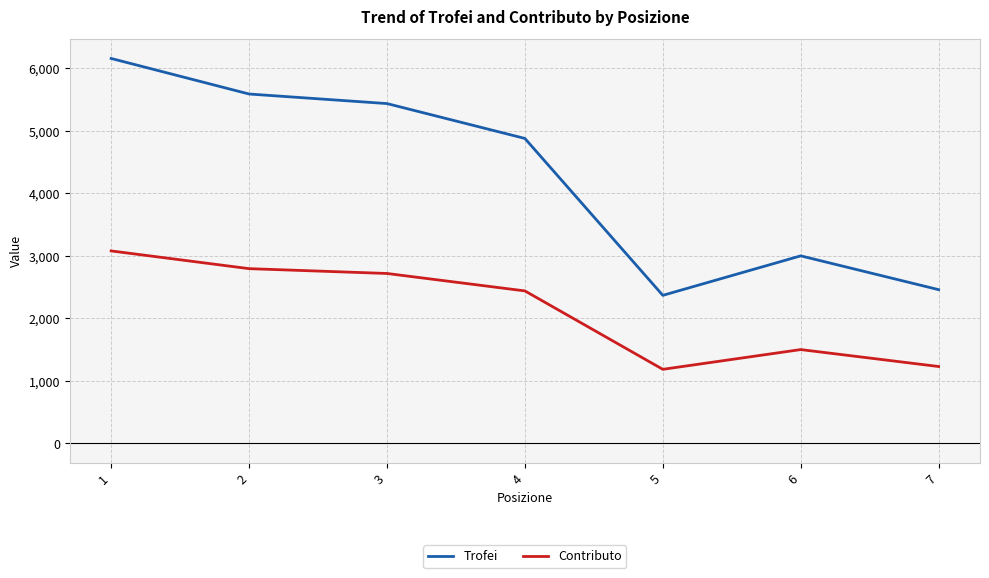

The value of Contributo at 5 is 1184. True or false?

True